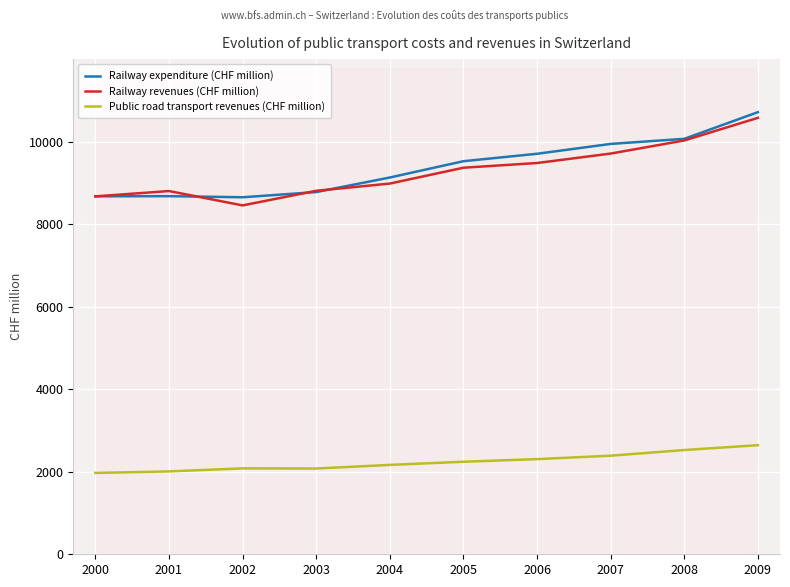

Which series has the widest spread of values?

Railway revenues (CHF million)